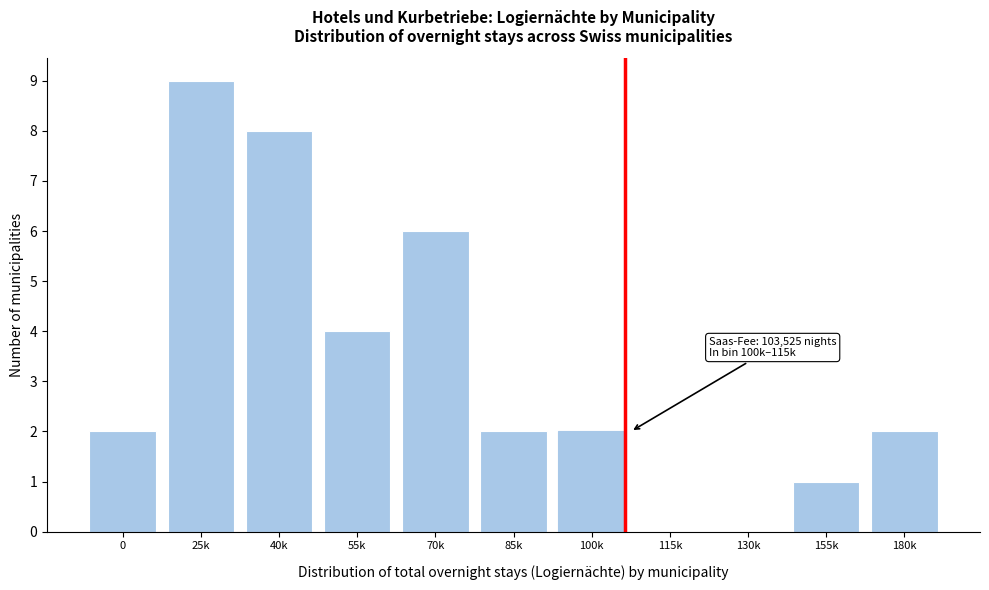

Reading left to right, extract all data points from this chart.

0=2	25k=9	40k=8	55k=4	70k=6	85k=2	100k=2	115k=0	130k=0	155k=1	180k=2